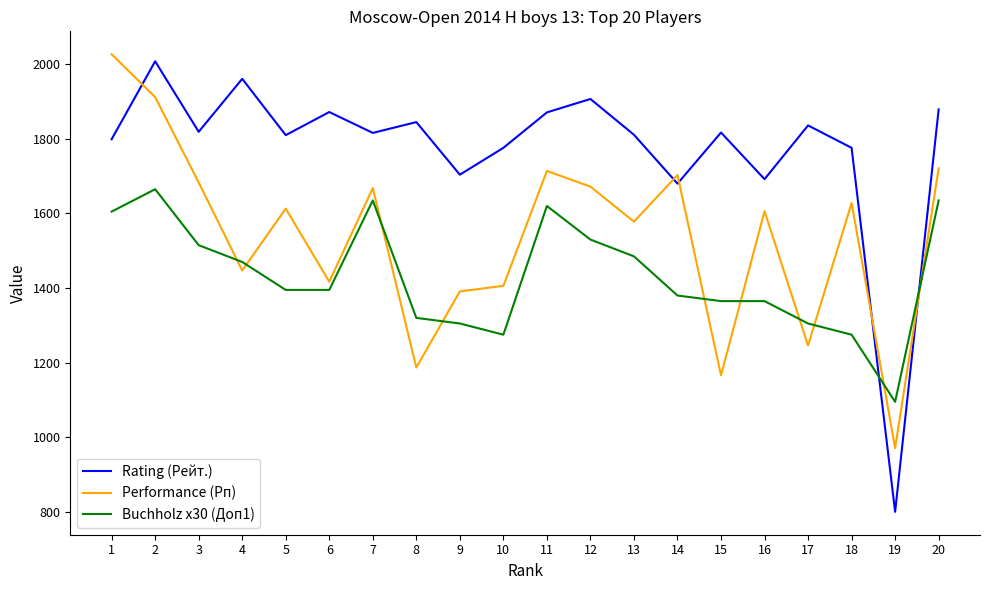

What is the minimum value shown in the chart?

800